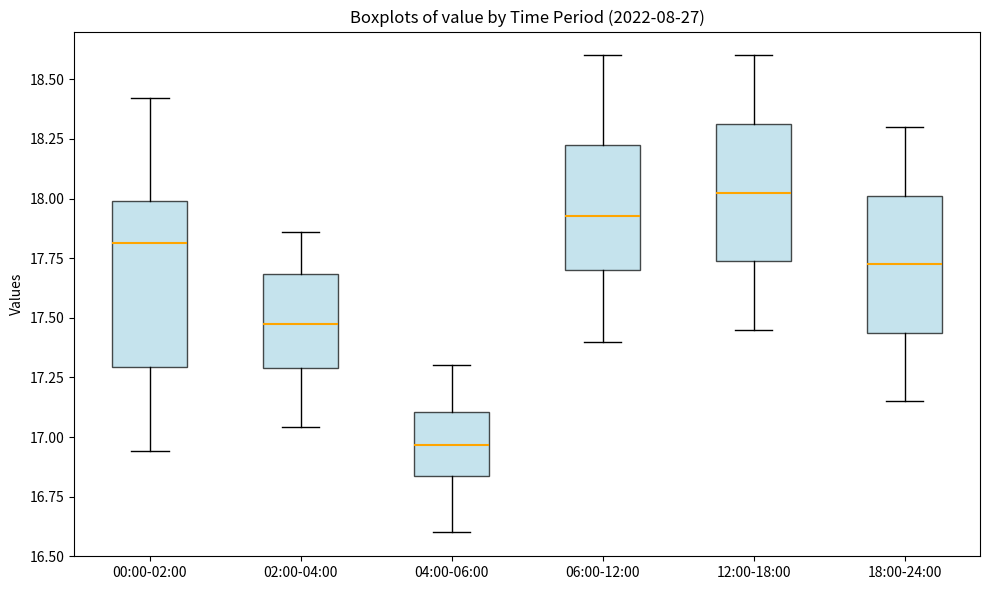

Reading left to right, read every box against the y-axis: the position of its median line, the range the box covers, and the ends of its whiskers. The values are not printed on the chart, so give them approximately, as read against the axis.

00:00-02:00: median 17.80, box 17.30 to 18.00, whiskers 16.95 to 18.40
02:00-04:00: median 17.50, box 17.30 to 17.70, whiskers 17.05 to 17.85
04:00-06:00: median 16.95, box 16.85 to 17.10, whiskers 16.60 to 17.30
06:00-12:00: median 17.95, box 17.70 to 18.25, whiskers 17.40 to 18.60
12:00-18:00: median 18.05, box 17.75 to 18.30, whiskers 17.45 to 18.60
18:00-24:00: median 17.75, box 17.45 to 18.00, whiskers 17.15 to 18.30